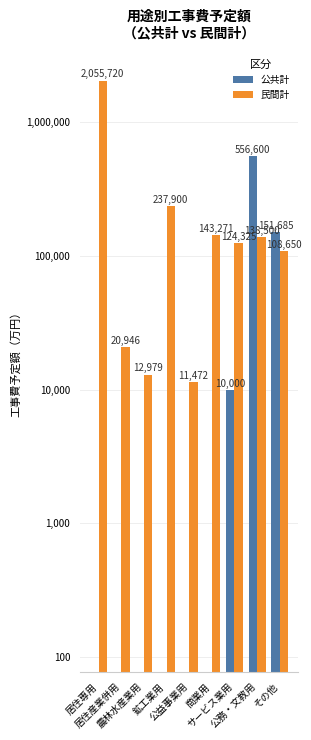

Rank the categories by 公共計 value from lowest to highest.

居住専用, 居住産業併用, 農林水産業用, 鉱工業用, 公益事業用, 商業用, サービス業用, その他, 公務・文教用